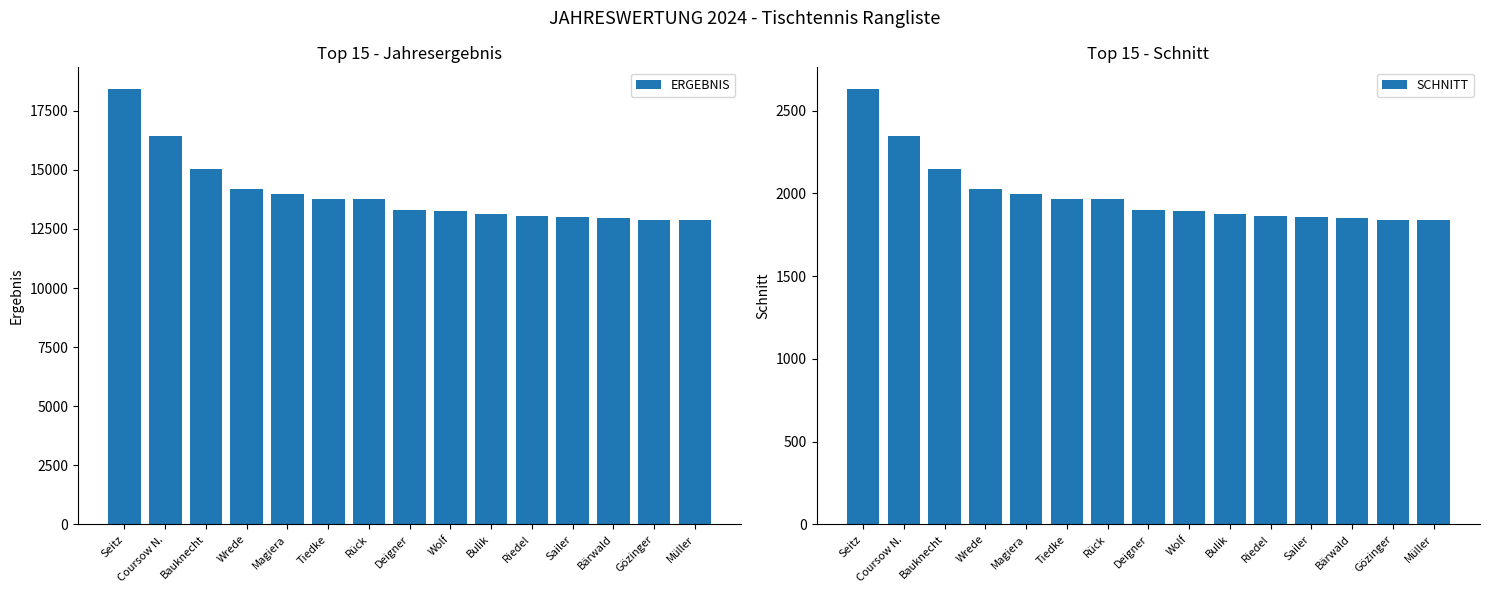

Reading left to right, transcribe all the data shown in this chart.

ERGEBNIS: Seitz=18417	Coursow N.=16437	Bauknecht=15037	Wrede=14206	Magiera=13991	Tiedke=13781	Rück=13748	Deigner=13297	Wolf=13277	Bulik=13125	Riedel=13032	Sailer=13015	Bärwald=12949	Gözinger=12881	Müller=12880
SCHNITT: Seitz=2631	Coursow N.=2348	Bauknecht=2148	Wrede=2029	Magiera=1999	Tiedke=1969	Rück=1964	Deigner=1900	Wolf=1897	Bulik=1875	Riedel=1862	Sailer=1859	Bärwald=1850	Gözinger=1840	Müller=1840